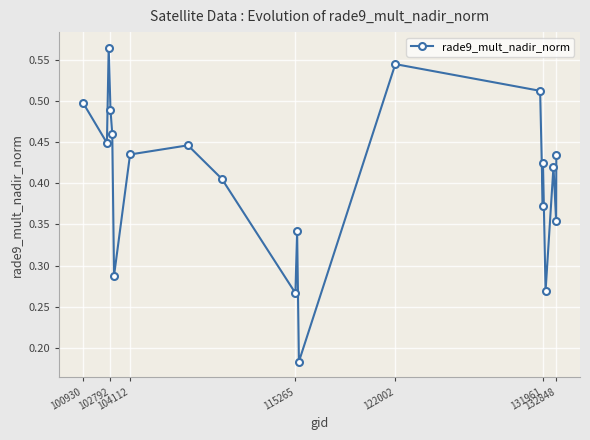

How many points are lower than both their immediate neighbors (excluding endpoints)?

7